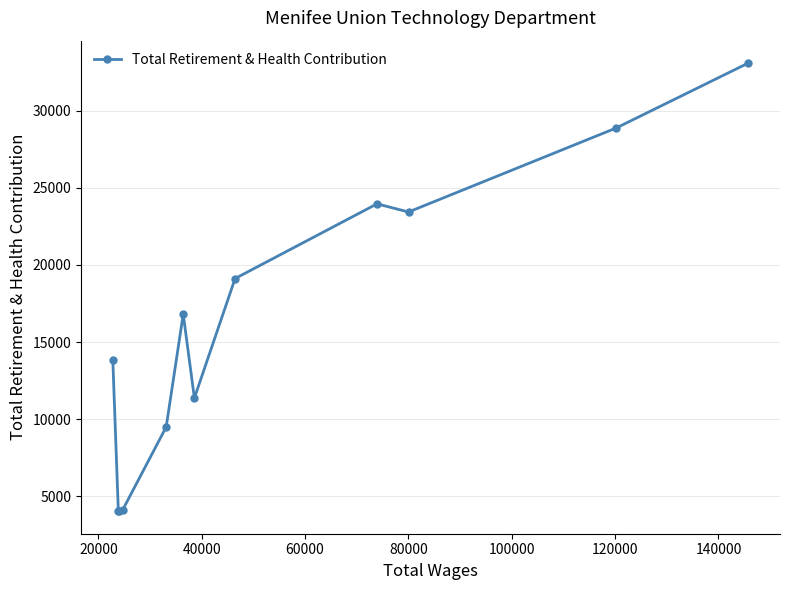

What is the average value?

16017